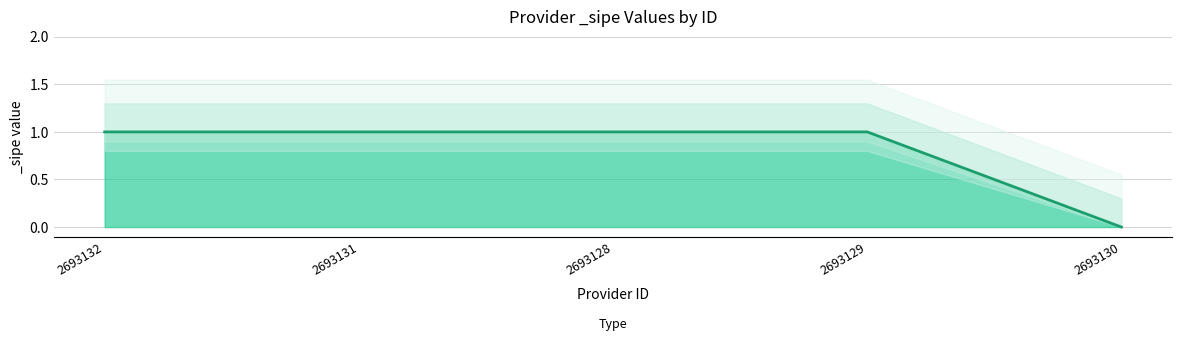

Rank the categories by value from lowest to highest.

2693130, 2693132, 2693131, 2693128, 2693129